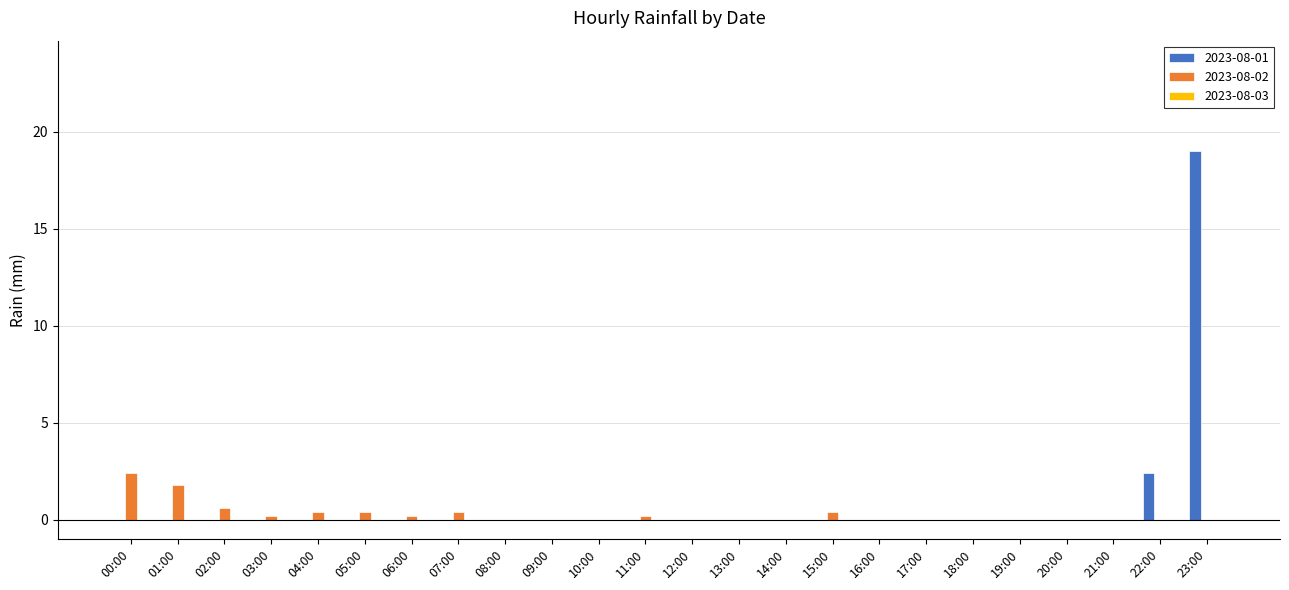

At which label does 2023-08-01 reach its peak?

23:00